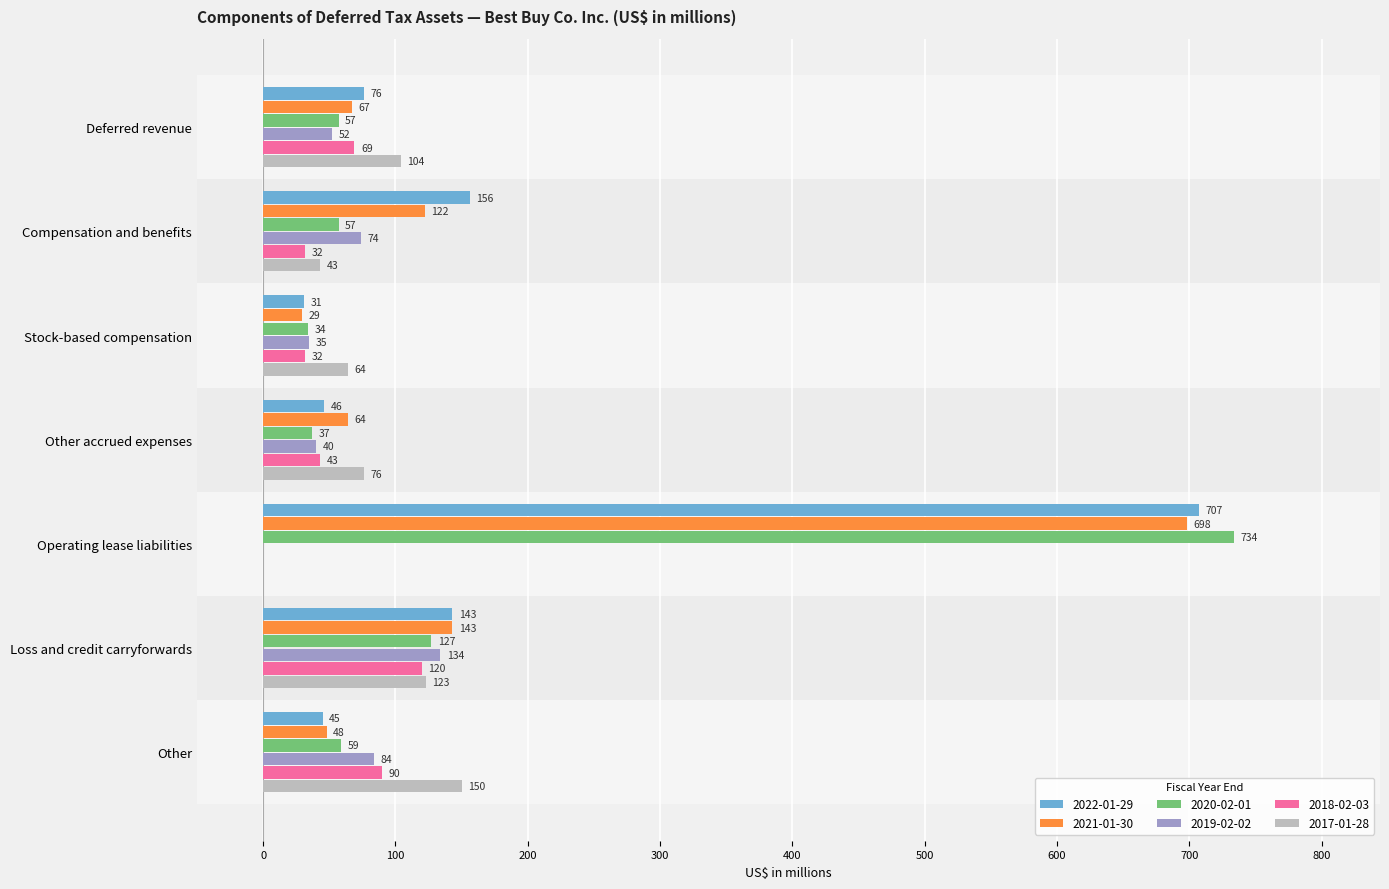

Count the number of categories in the chart.

7